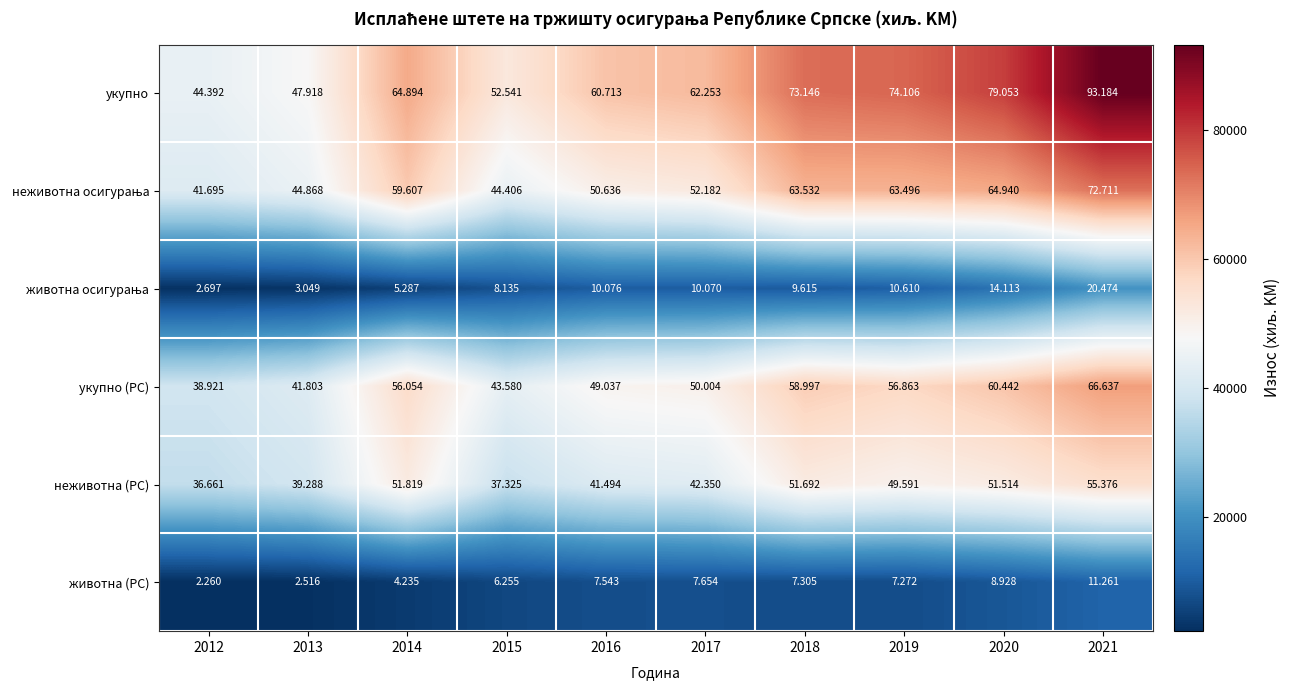

What is the total value across all series at 2016?

219499